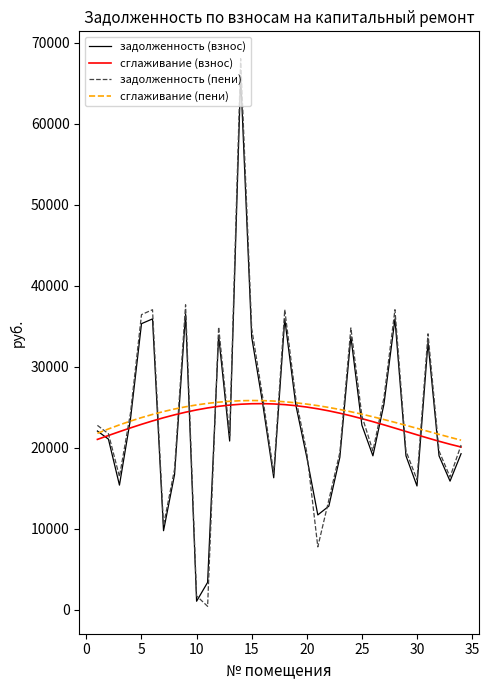

Which series has the largest range (max minus min)?

задолженность (пени)